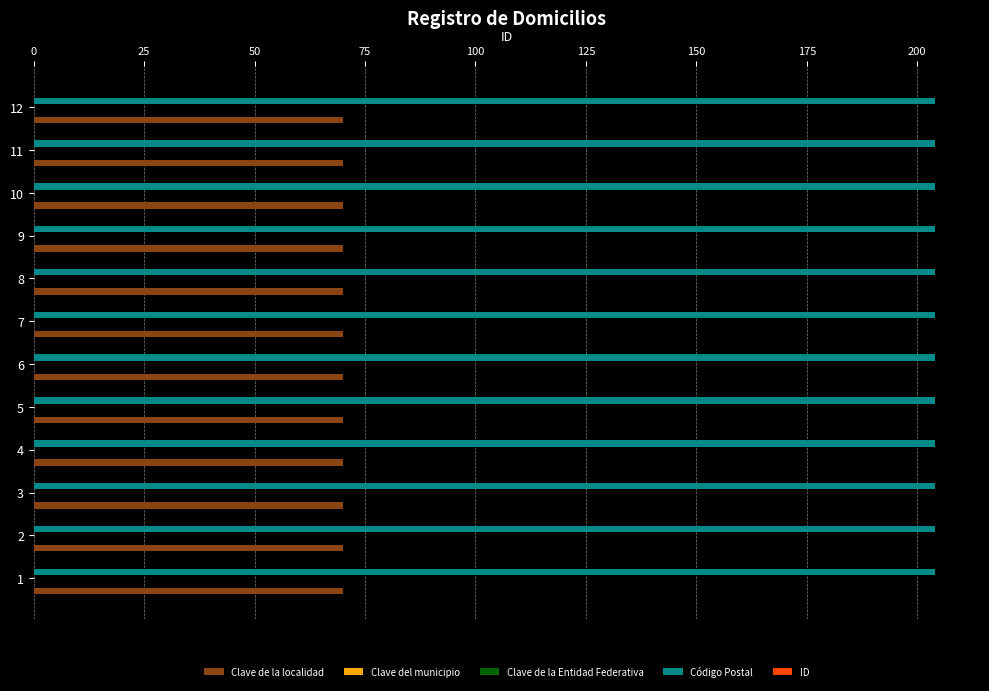

Which series has the largest total across all categories?

Código Postal